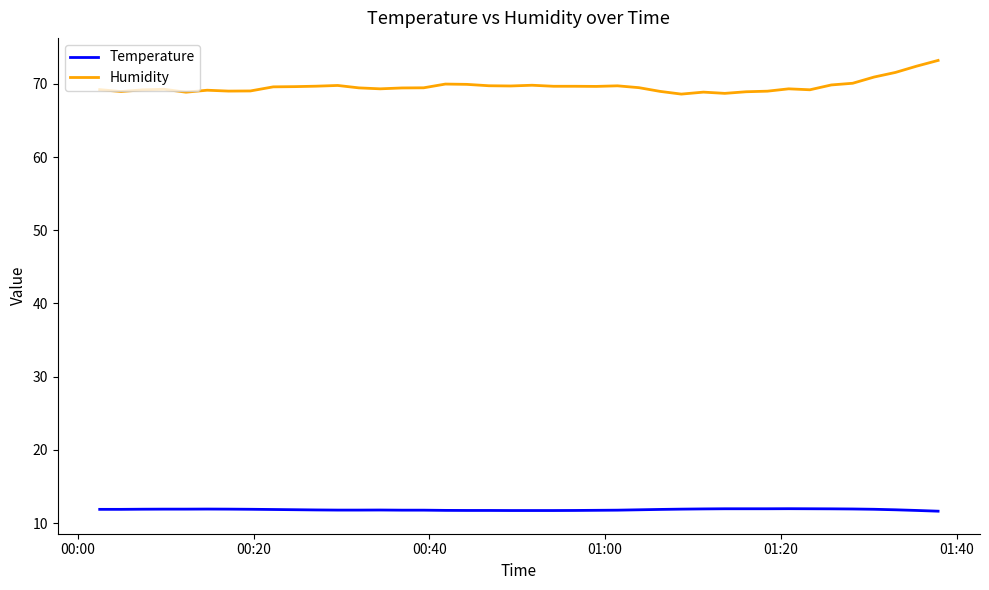

True or false: Humidity and Temperature cross at least once.

False